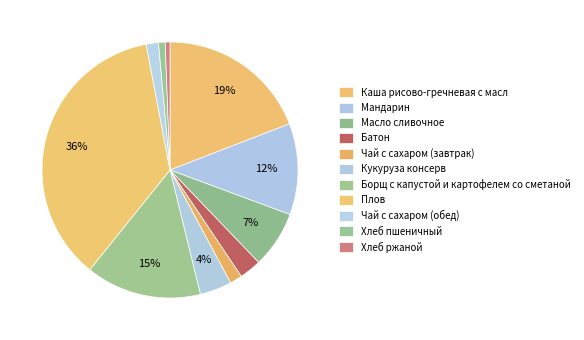

To the nearest percent, what is the average slice percentage?

9%